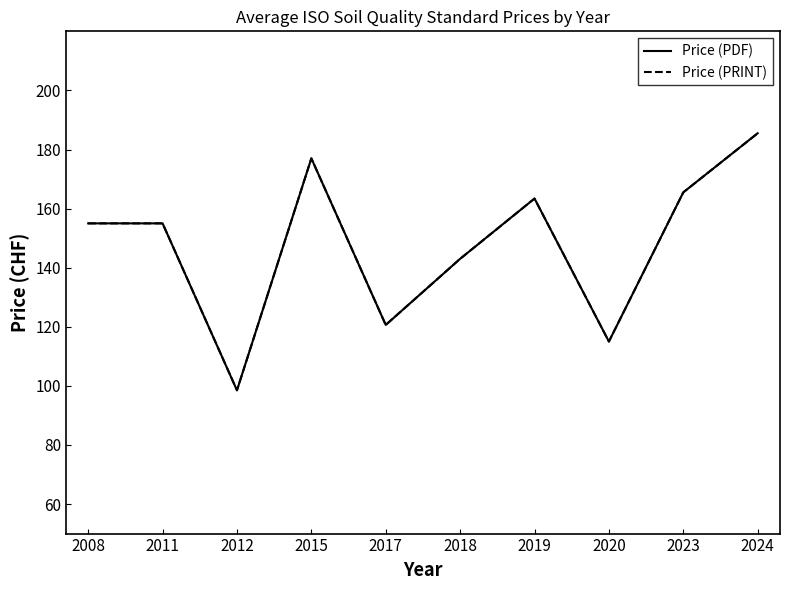

At which category does Price (PDF) reach its first local peak?

2015